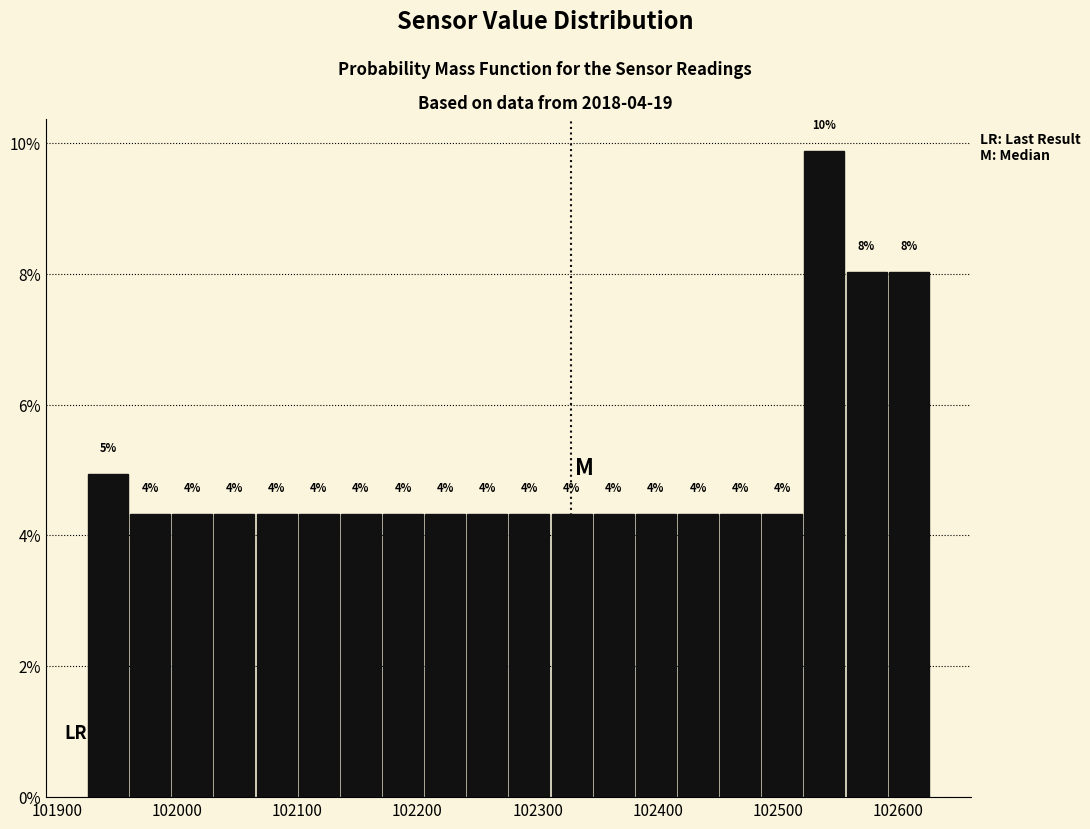

Around what value on the x-axis is the tallest bar? Give the approximate position of its centre, as read against the axis.

102540